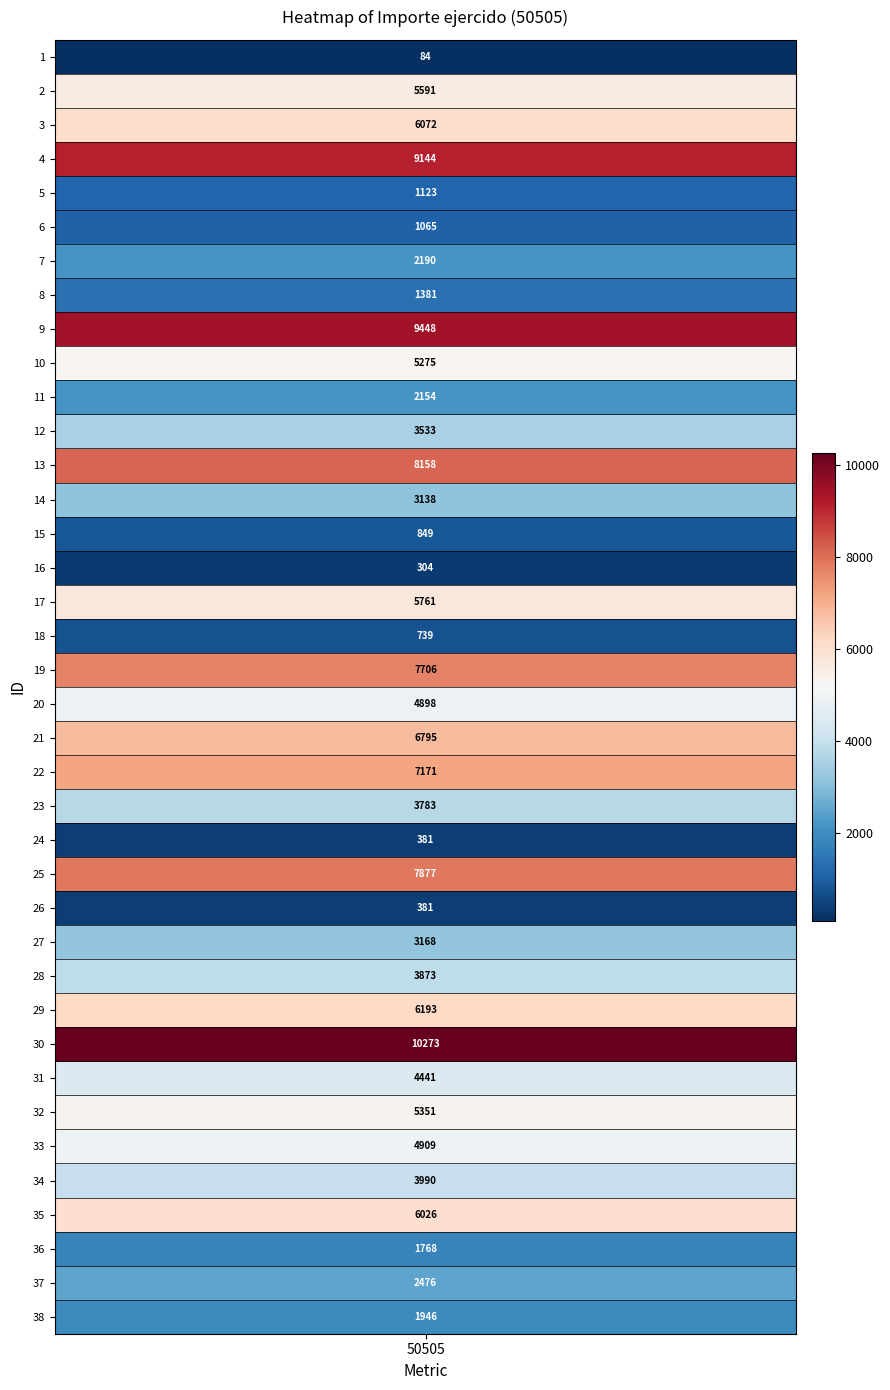

How many values are below 3990?

19